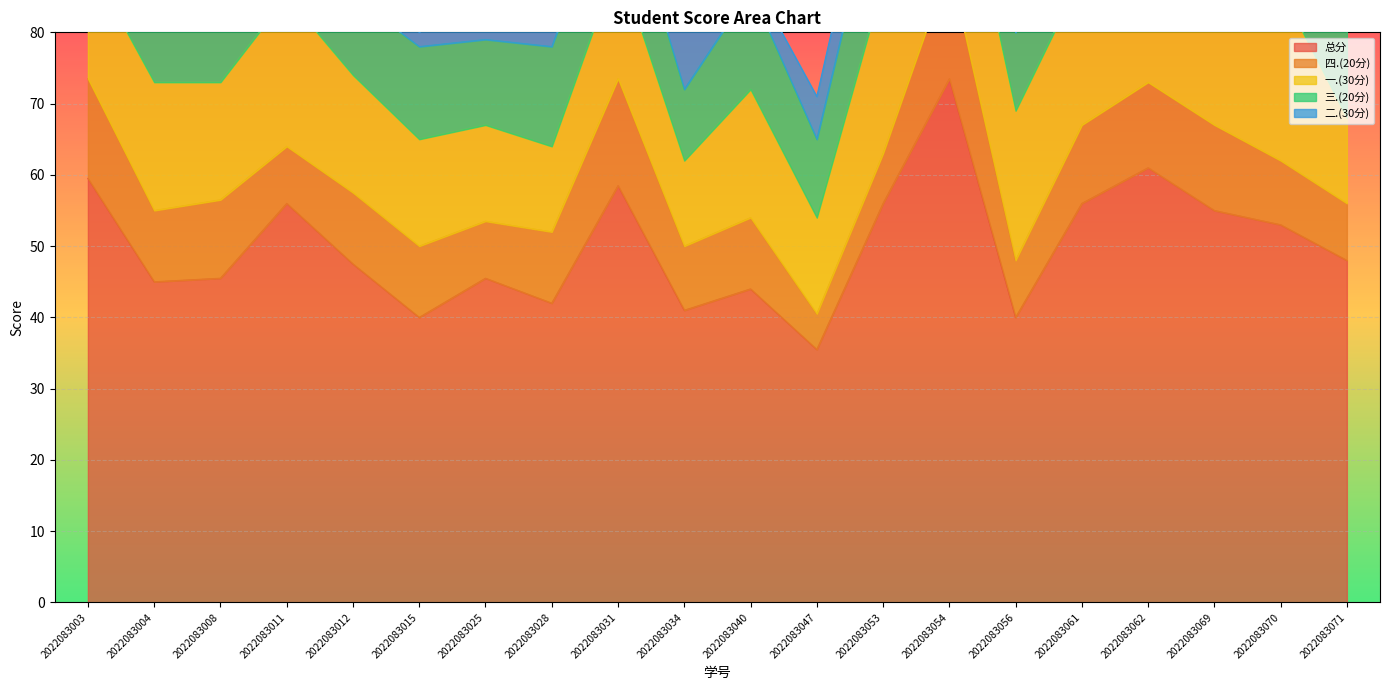

What is the value of the 总分 point at the 6th from the left?

40.0